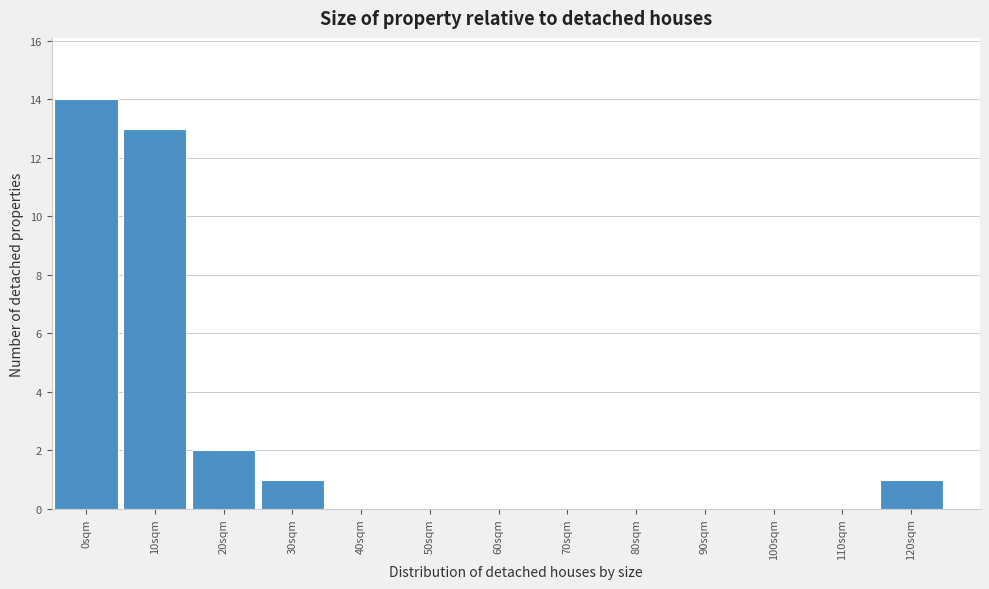

Reading right to left, list all the values displayed in this chart.

120sqm=1	110sqm=0	100sqm=0	90sqm=0	80sqm=0	70sqm=0	60sqm=0	50sqm=0	40sqm=0	30sqm=1	20sqm=2	10sqm=13	0sqm=14